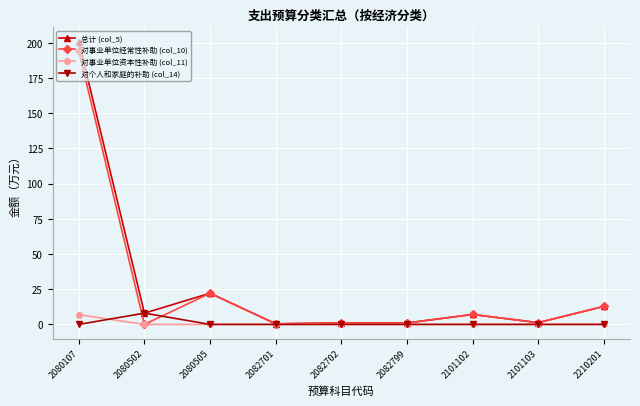

How many values in the 总计 (col_5) series exceed 7?

5